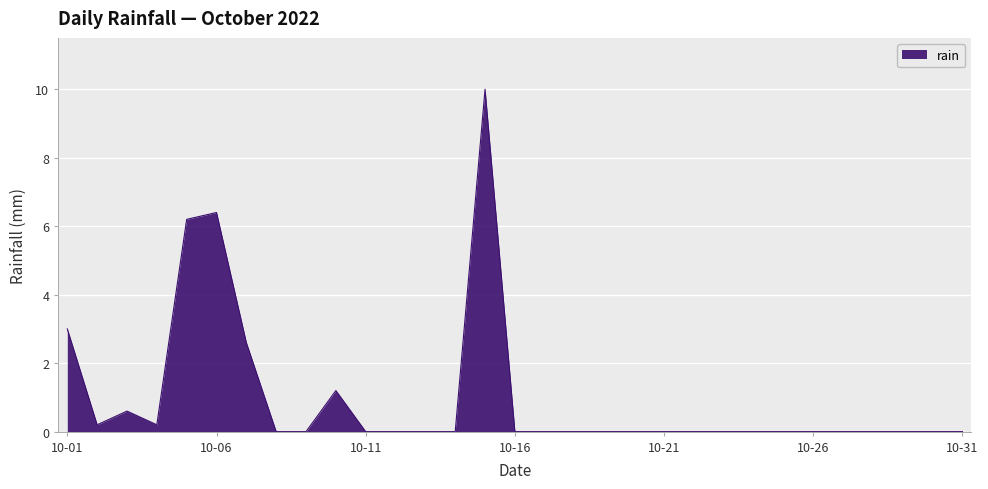

What is the maximum value shown in the chart?

10.0